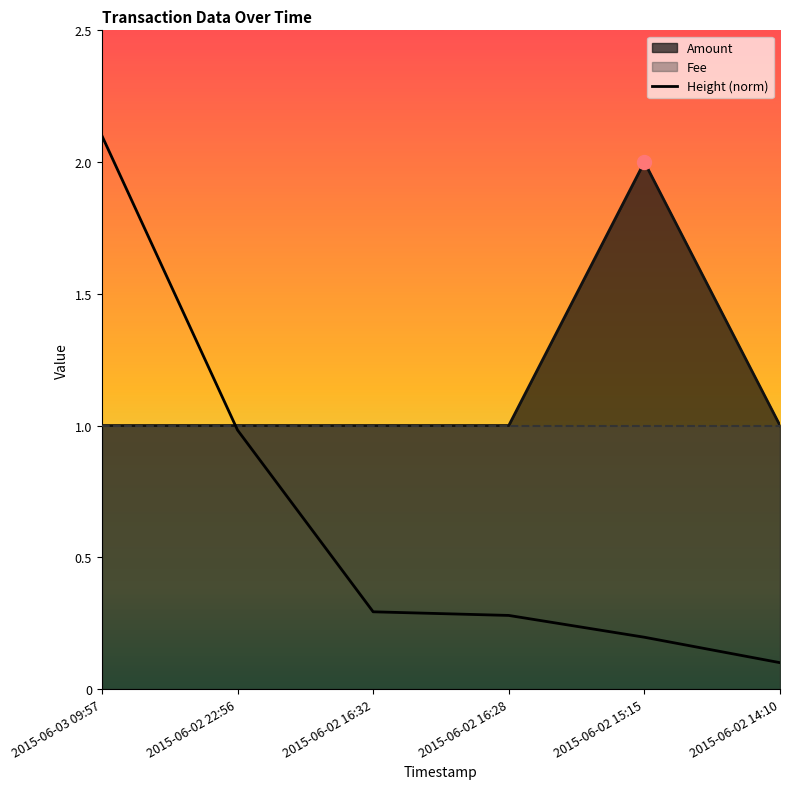

Reading right to left, extract all data points from this chart.

0.1	0.2	0.3	0.3	1.0	2.1